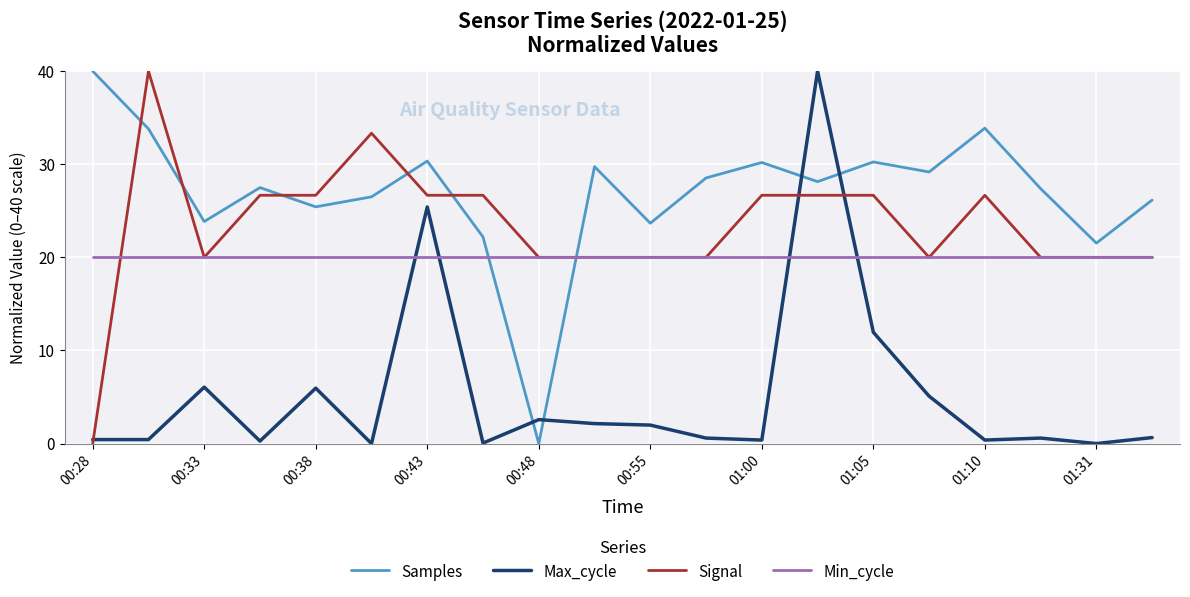

What is the minimum value for Min_cycle?

20.0